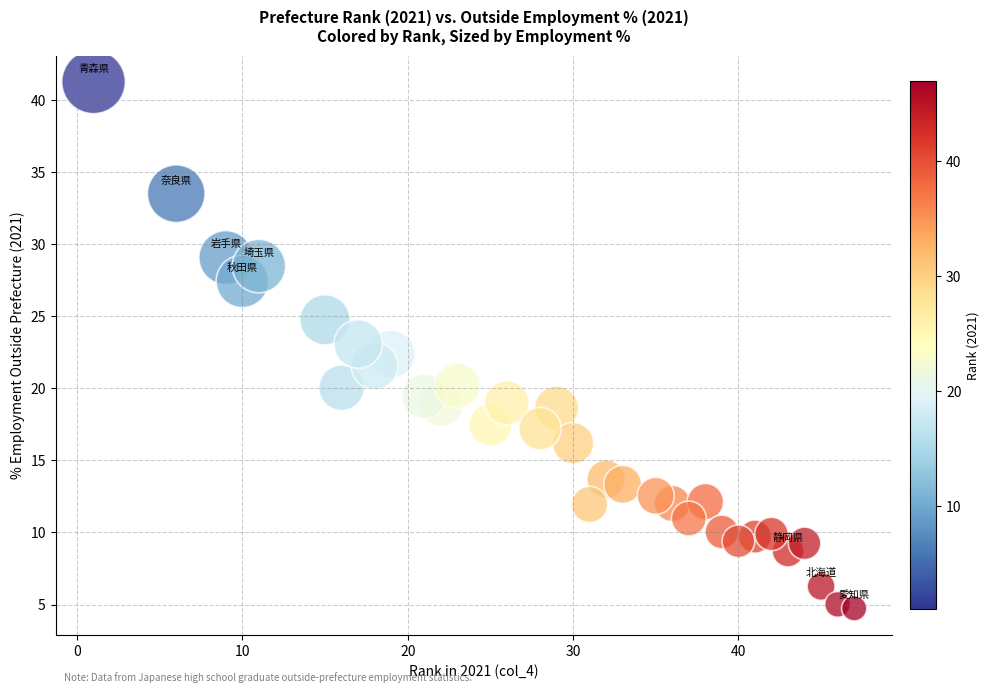

What is the range of X values (max minus min)?

46.0